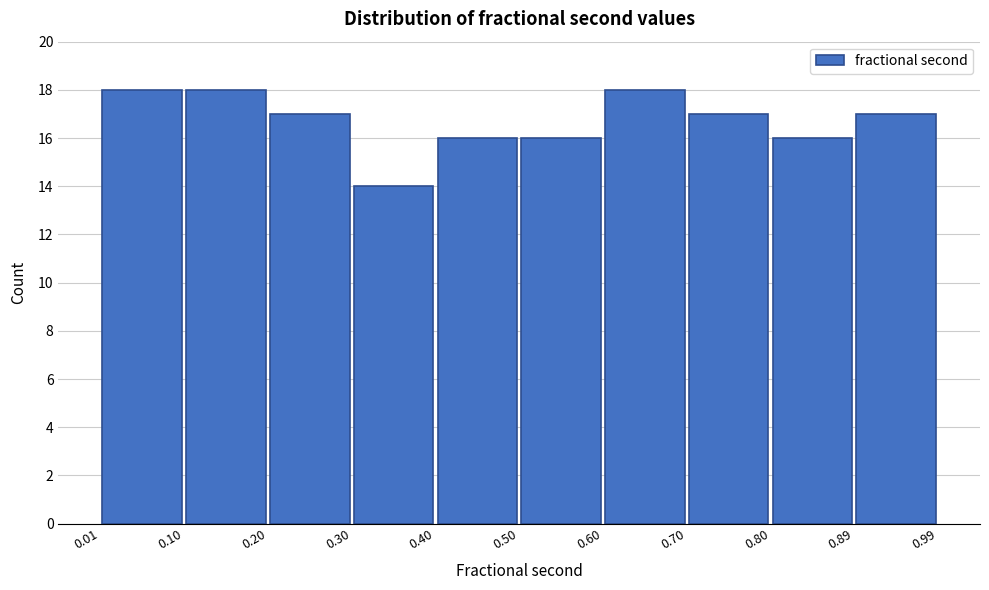

Reading left to right, transcribe this chart: for each bar, give the range it covers on the x-axis and its height. The values are not printed on the chart, so give them approximately, as read against the axis.

0.01 to 0.10: 18
0.10 to 0.20: 18
0.20 to 0.30: 17
0.30 to 0.40: 14
0.40 to 0.50: 16
0.50 to 0.60: 16
0.60 to 0.70: 18
0.70 to 0.80: 17
0.80 to 0.89: 16
0.89 to 0.99: 17